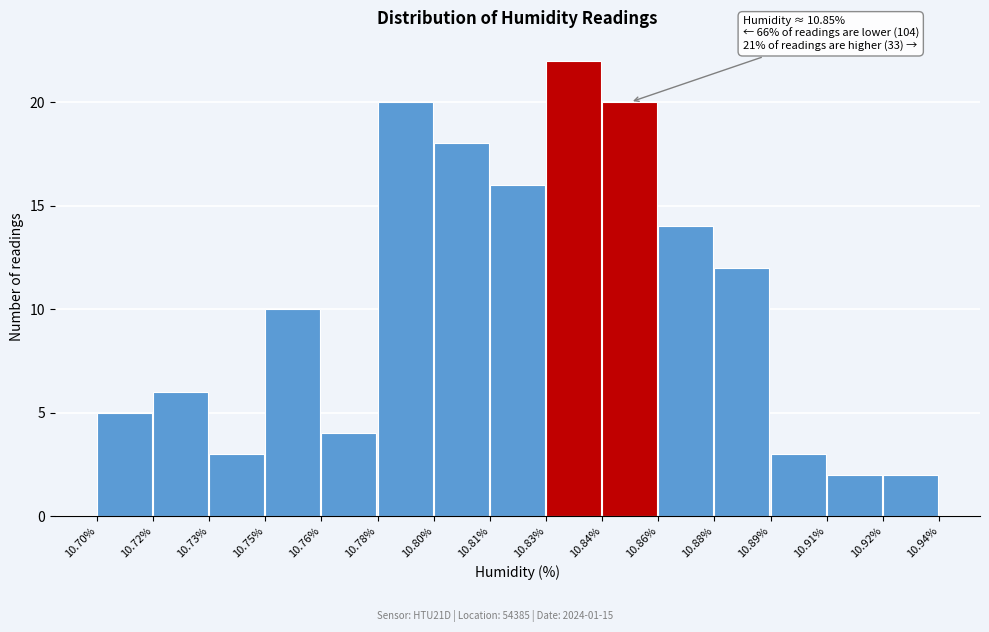

Reading left to right, extract all data points from this chart.

5	6	3	10	4	20	18	16	22	20	14	12	3	2	2